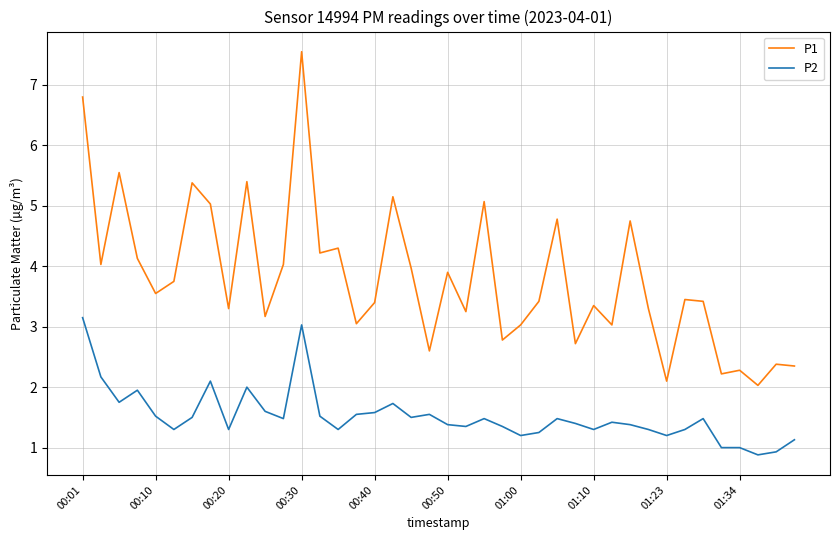

What are all the series names shown in the legend?

P1, P2